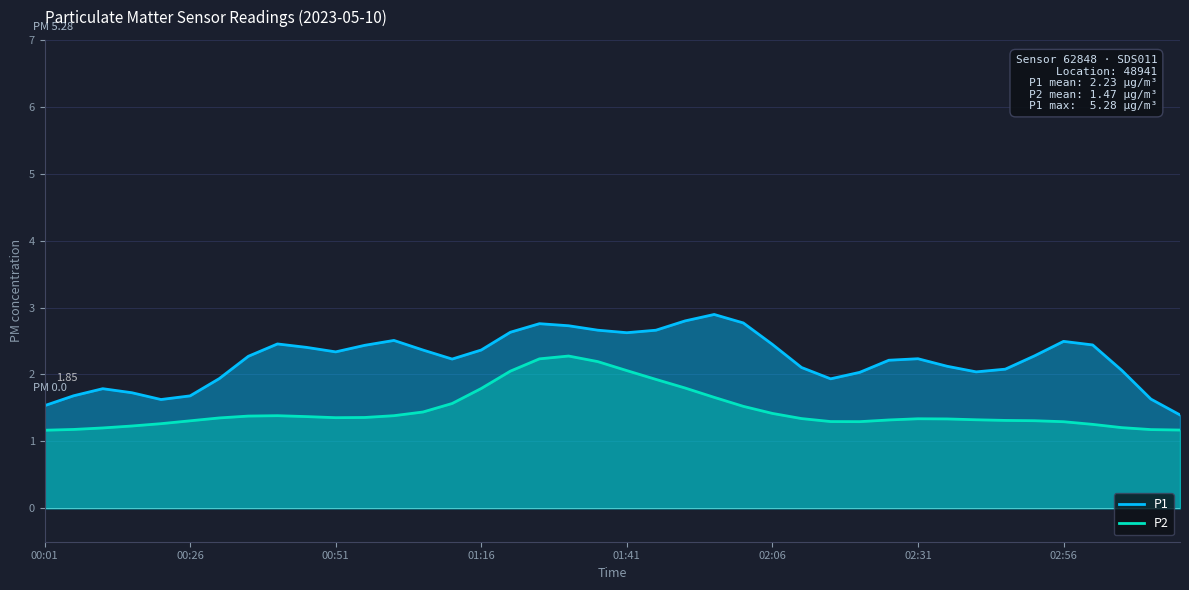

The P1 series shows 3.4 at 00:51. True or false?

False